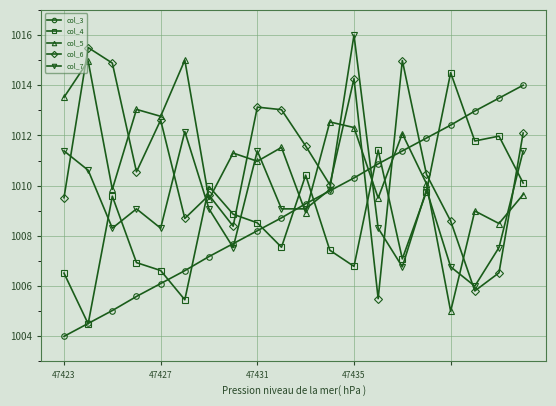

What is the lowest value of the col_4 series?

1004.5